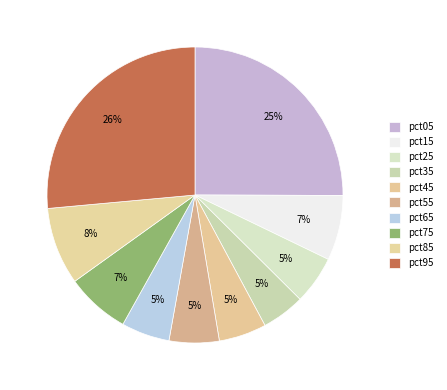

Is the sum of pct05 and pct55 greater than half?

No